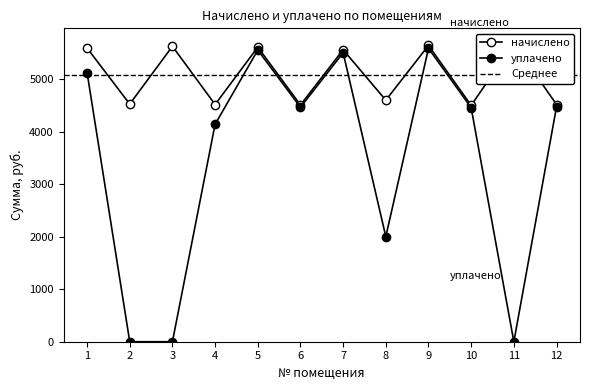

At which label is уплачено closest to 2791?

8